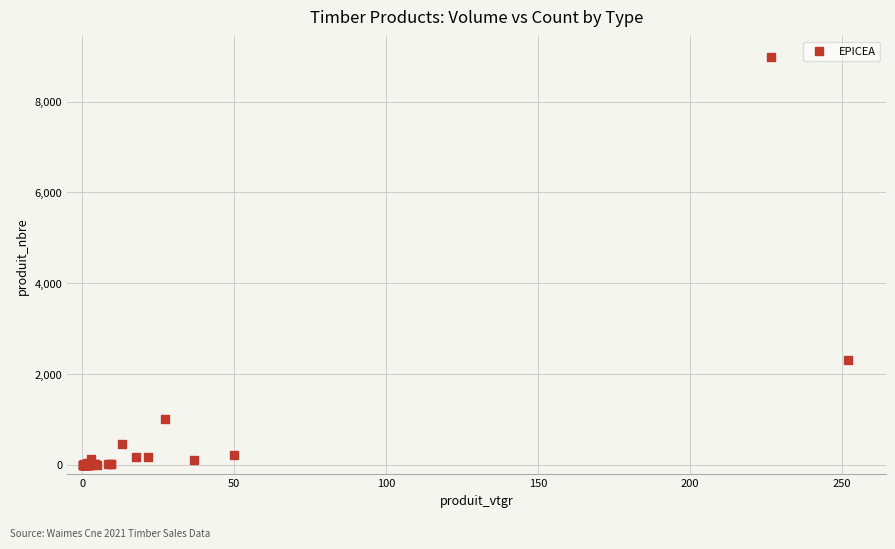

What Y value in the scatter plot is closest to 4493?

2320